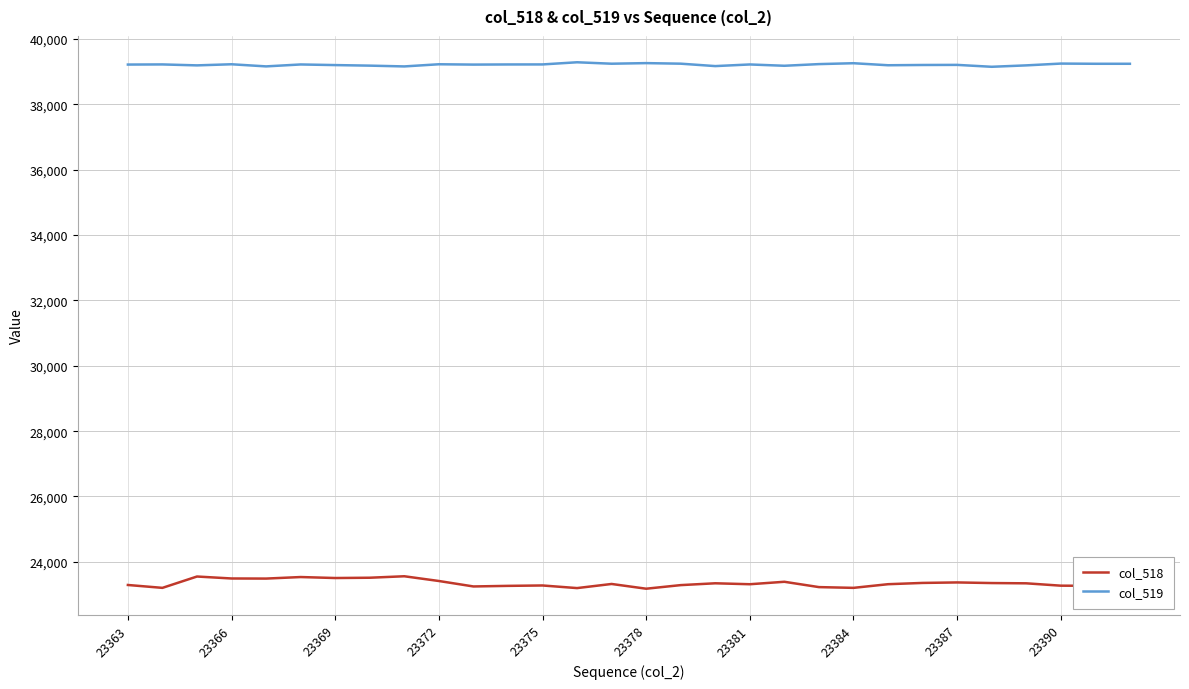

What is the highest value of the col_519 series?

39289